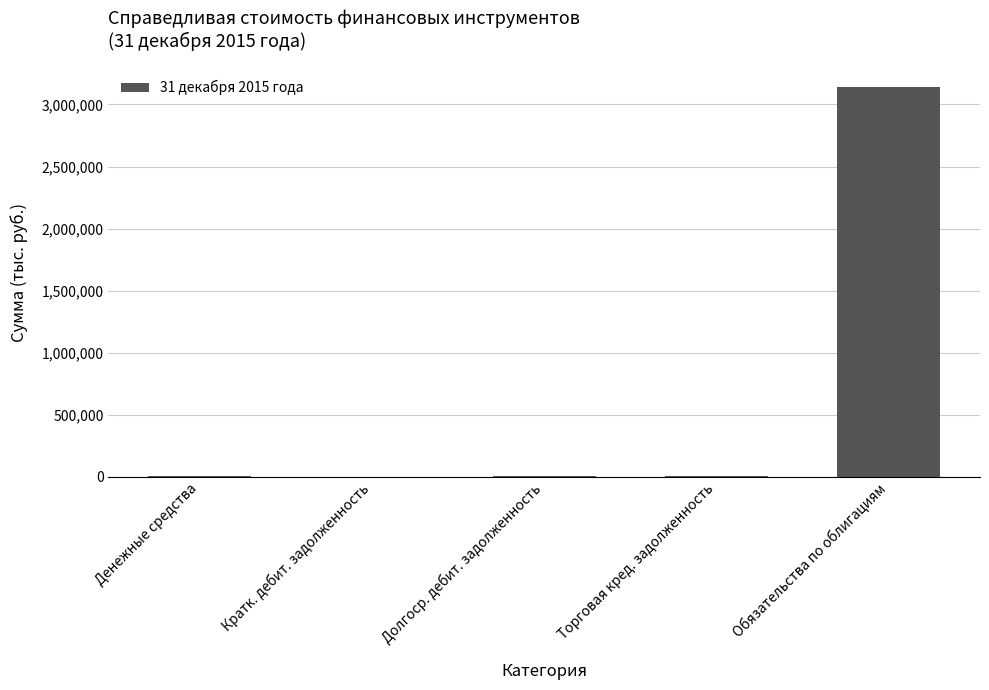

Between Обязательства по облигациям and Кратк. дебит. задолженность, which is larger?

Обязательства по облигациям